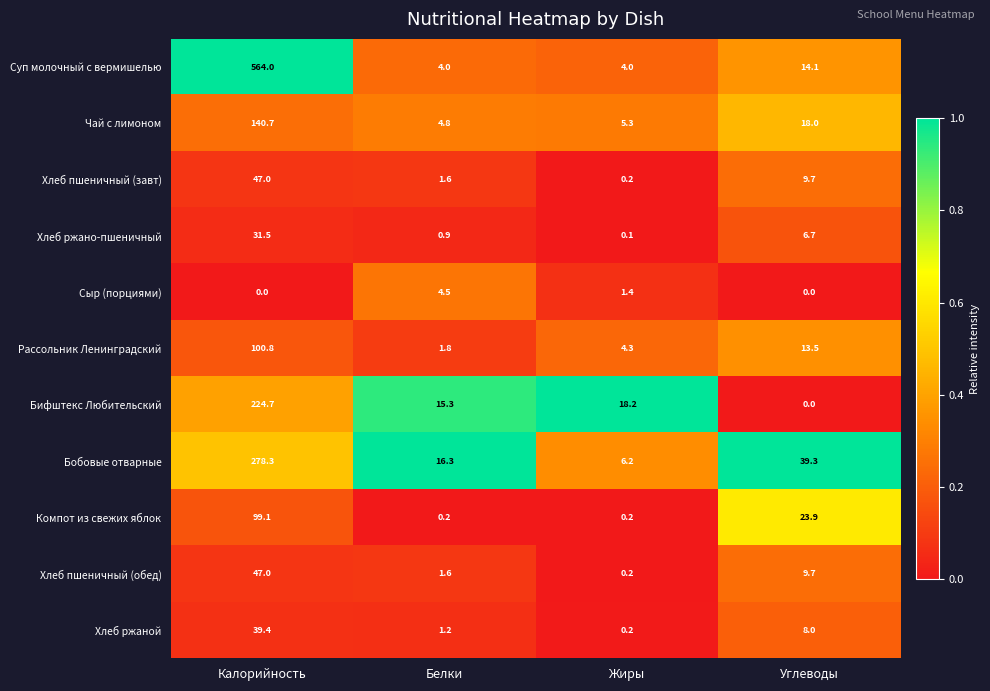

Rank the categories by Хлеб пшеничный (завт) value from highest to lowest.

Калорийность, Углеводы, Белки, Жиры